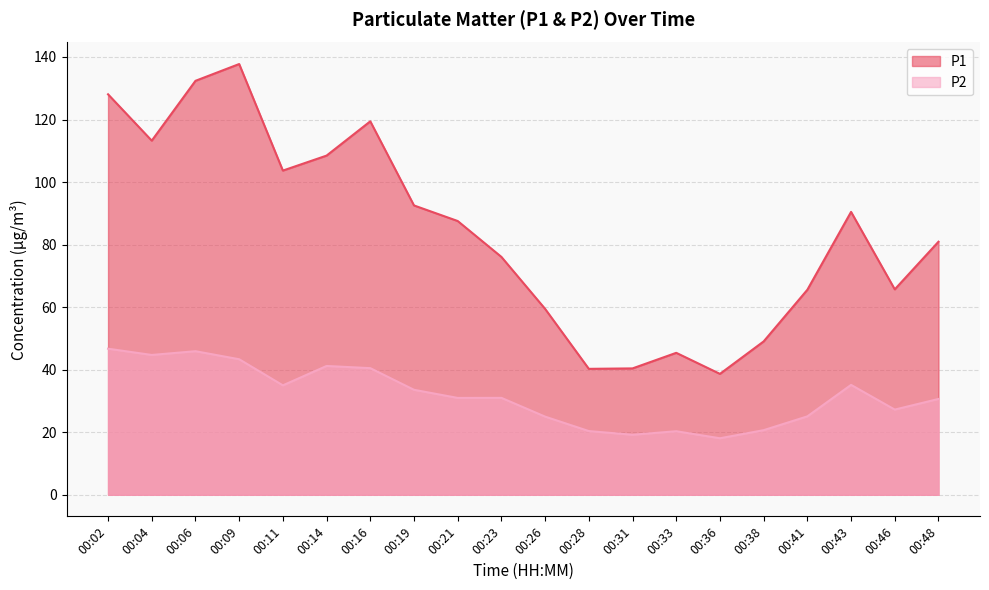

List the labels in order of P1 value, smallest first.

00:36, 00:28, 00:31, 00:33, 00:38, 00:26, 00:41, 00:46, 00:23, 00:48, 00:21, 00:43, 00:19, 00:11, 00:14, 00:04, 00:16, 00:02, 00:06, 00:09